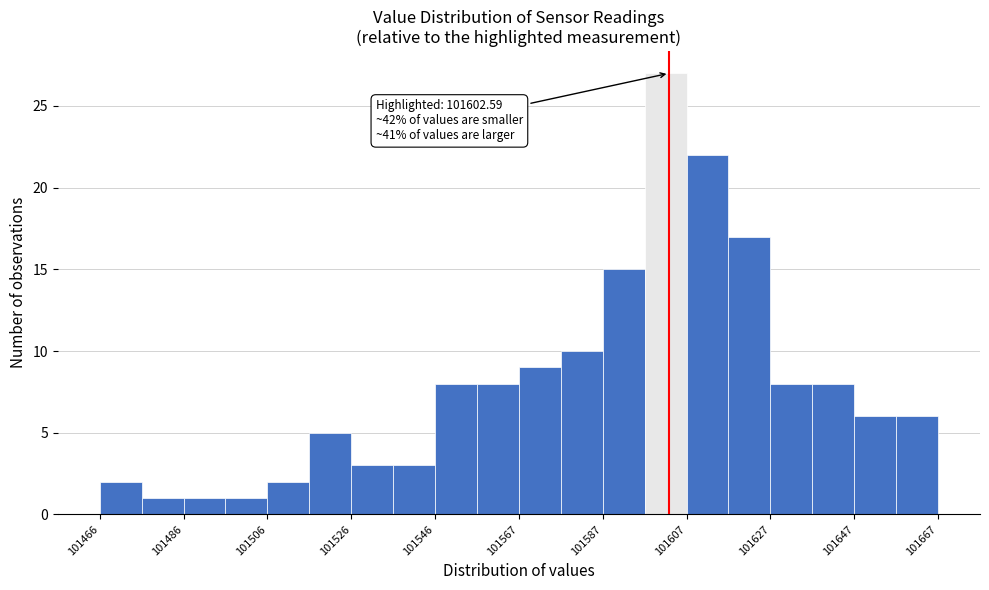

Around what value on the x-axis is the tallest bar? Give the approximate position of its centre, as read against the axis.

101600